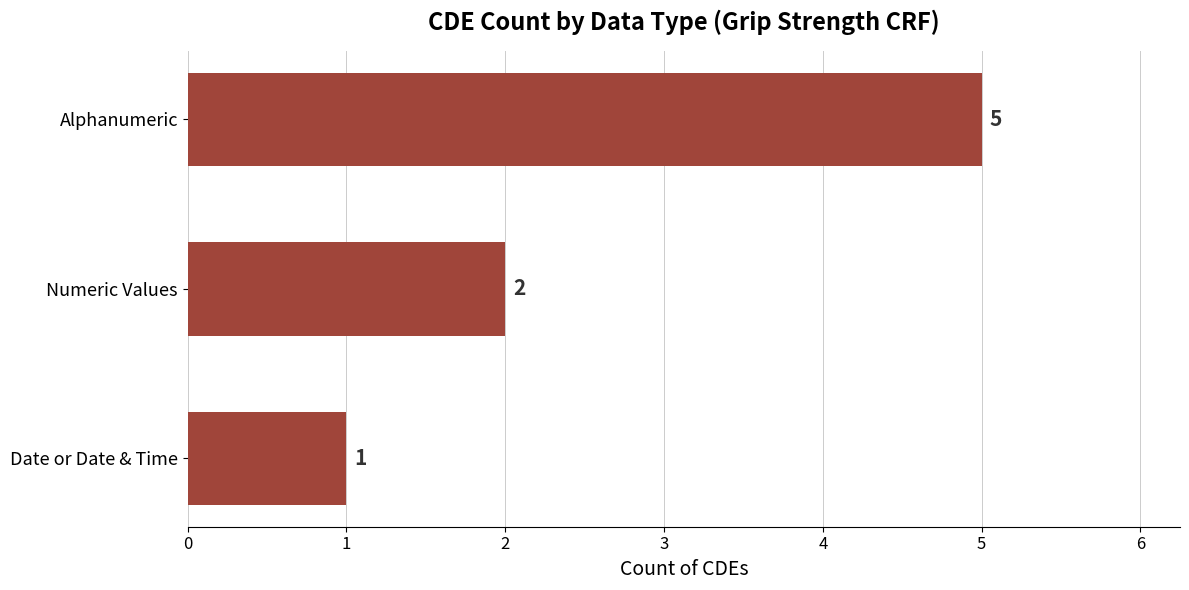

List the labels in order of value, smallest first.

Date or Date & Time, Numeric Values, Alphanumeric